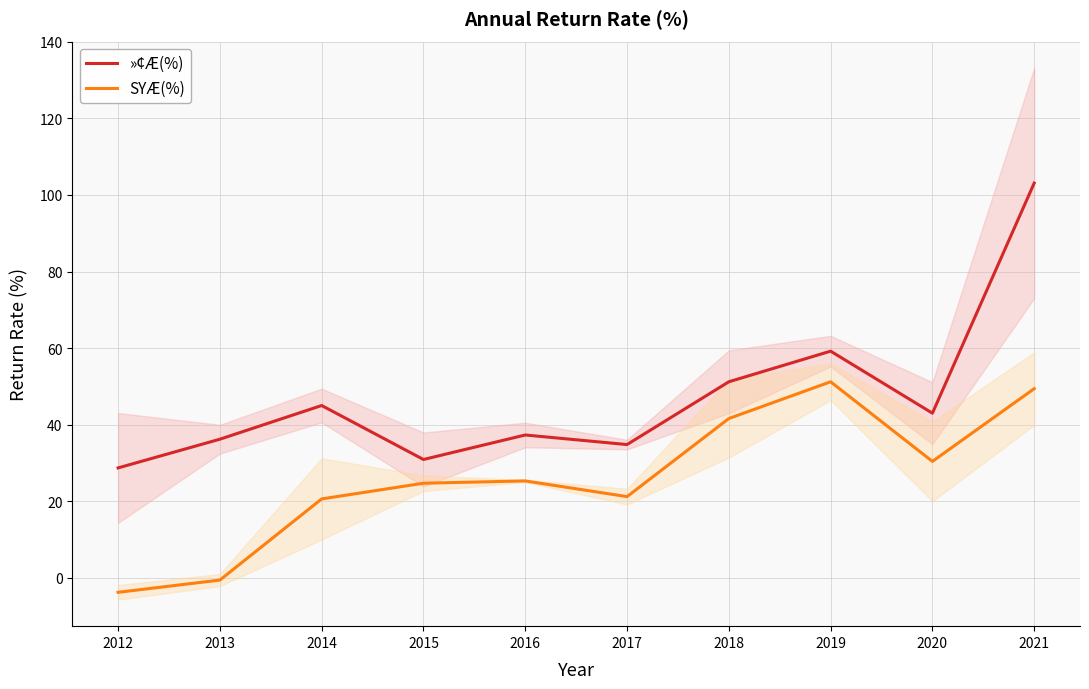

Where is »¢Æ(%) nearest to the value 65?

2019